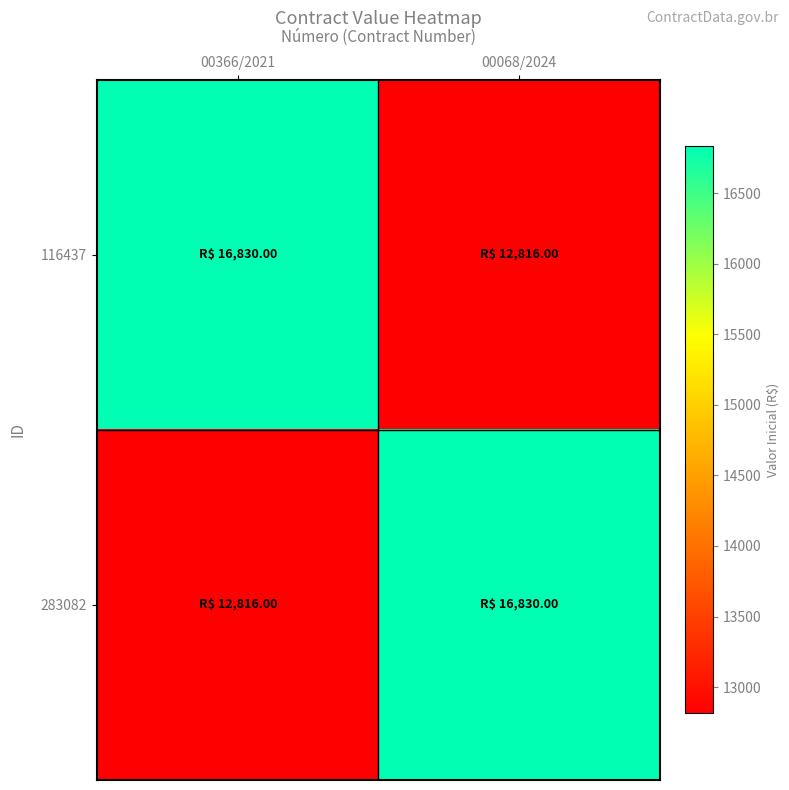

Reading left to right, transcribe all the data shown in this chart.

116437: 00366/2021=16830	00068/2024=12816
283082: 00366/2021=12816	00068/2024=16830